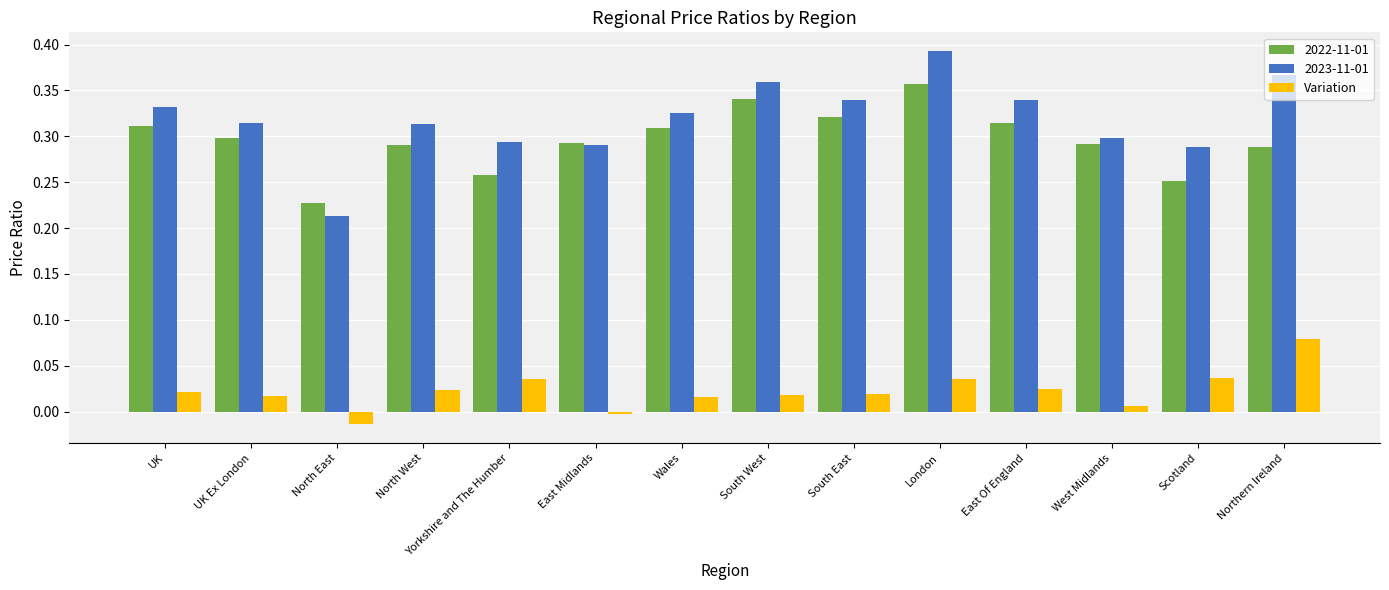

List the series in order of their peak value, lowest first.

Variation, 2022-11-01, 2023-11-01